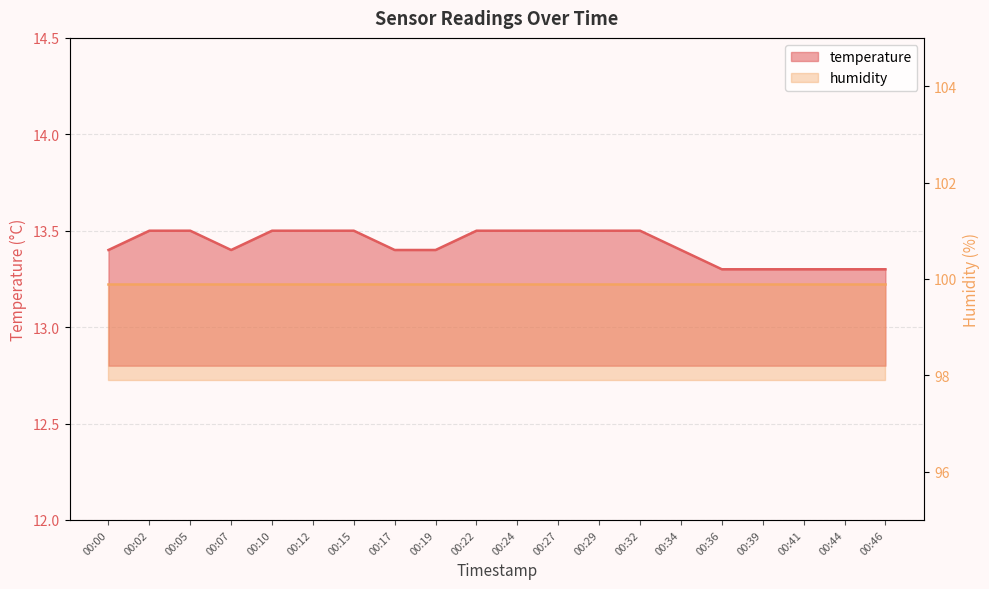

Does the chart have visible grid lines?

Yes